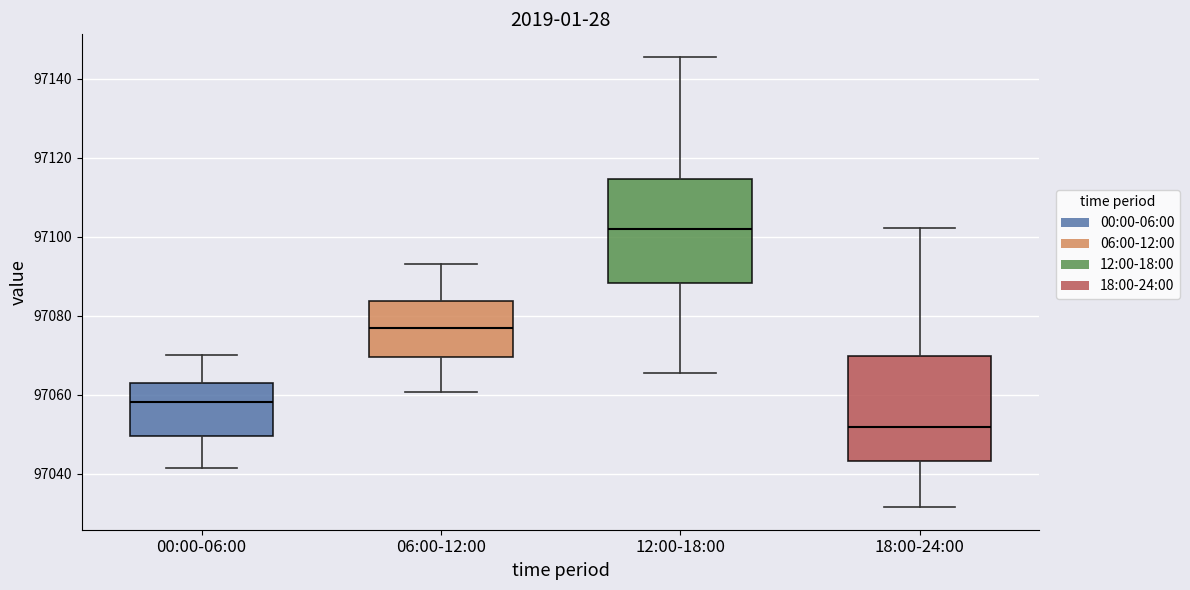

Which box has the lowest median line?

18:00-24:00